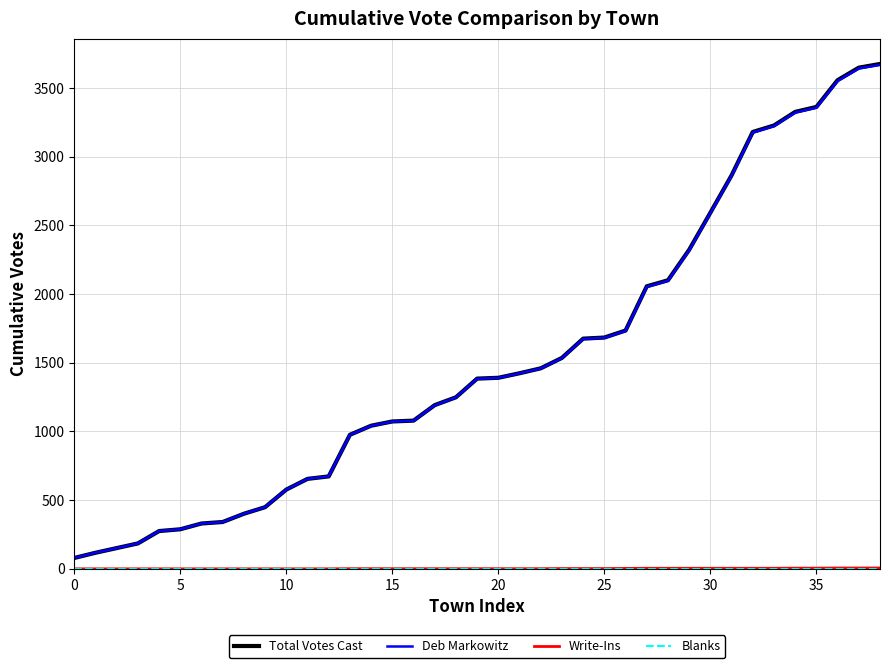

Which series has the largest range (max minus min)?

Total Votes Cast